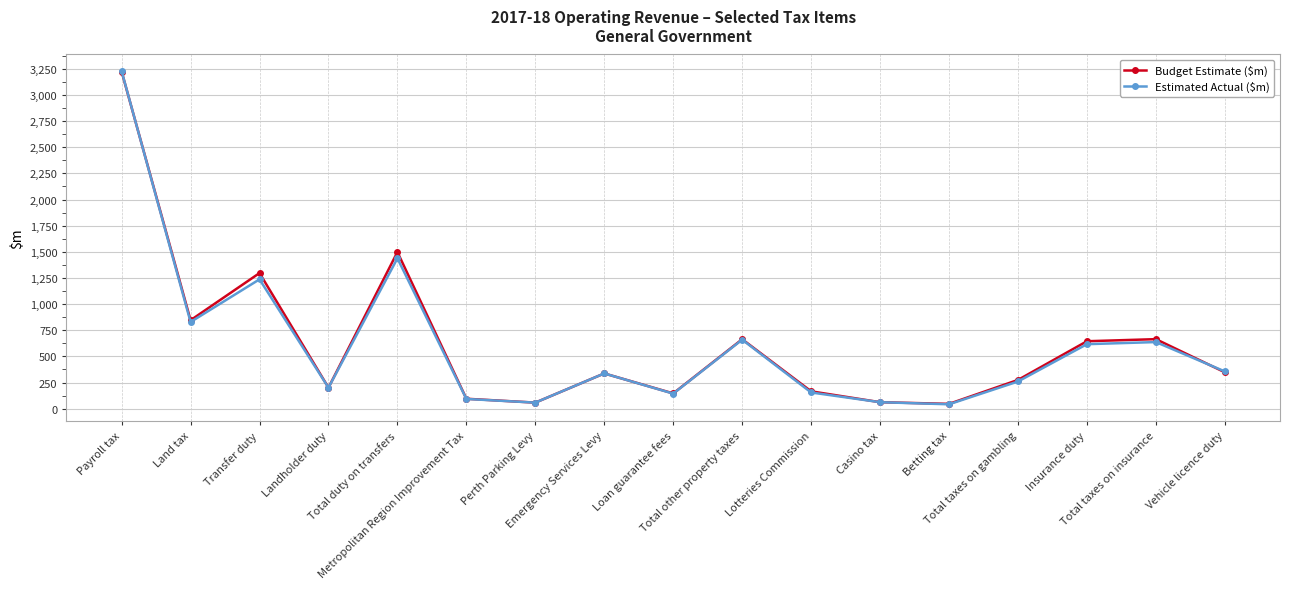

Which series has the widest spread of values?

Estimated Actual ($m)